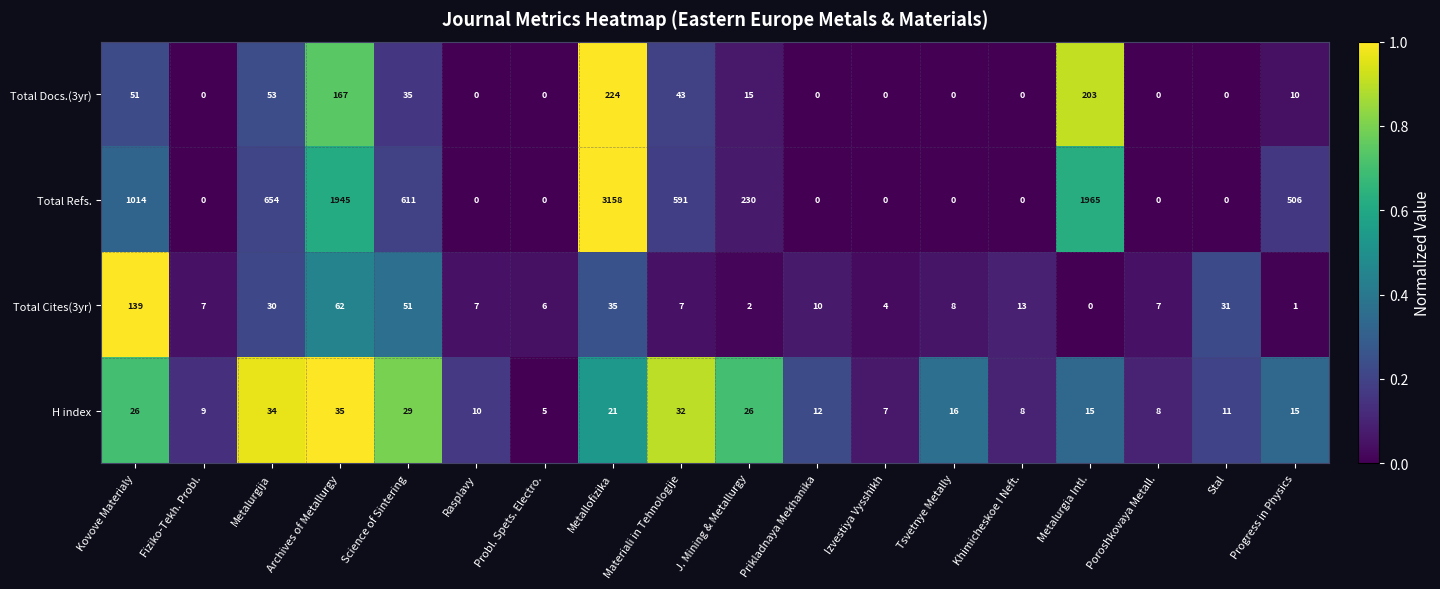

True or false: H index has a value of 10 at Progress in Physics.

False